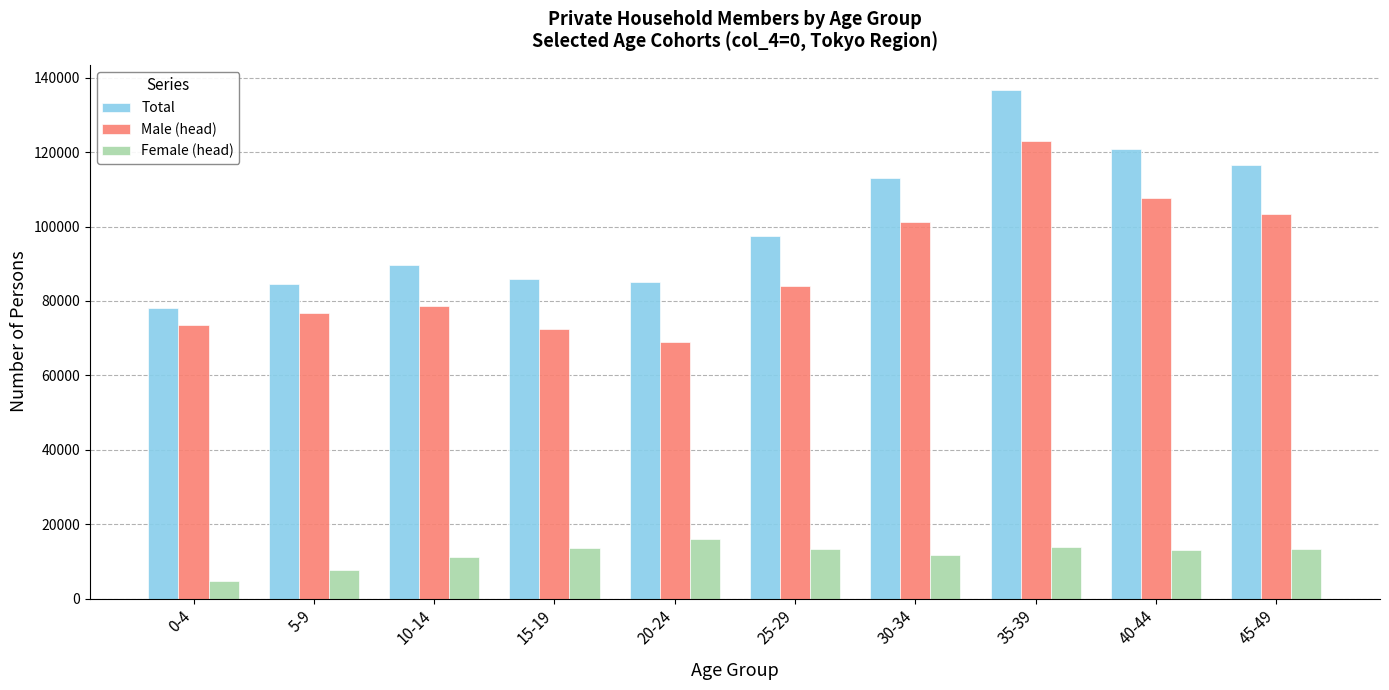

Which category has the lowest value across all series?

0-4